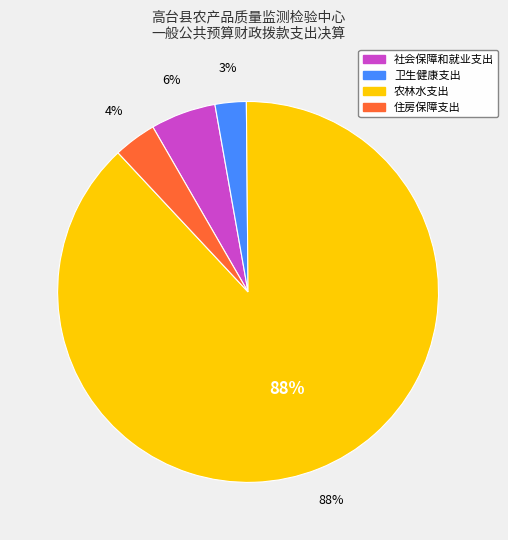

What is the largest slice in the pie chart?

农林水支出